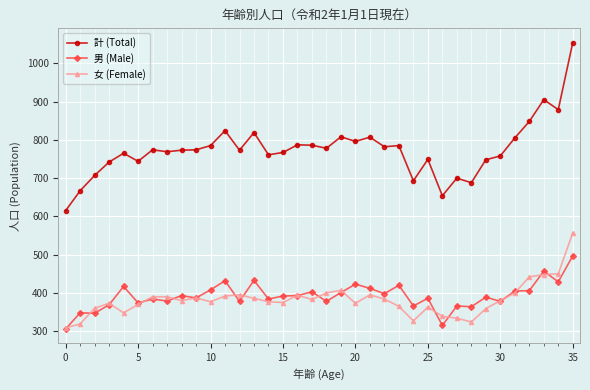

True or false: 計 (Total) and 女 (Female) cross at least once.

False